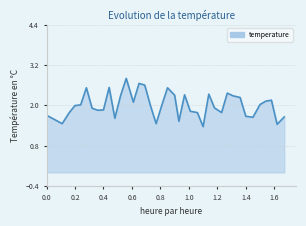

What is the difference between the maximum and minimum values?

1.4